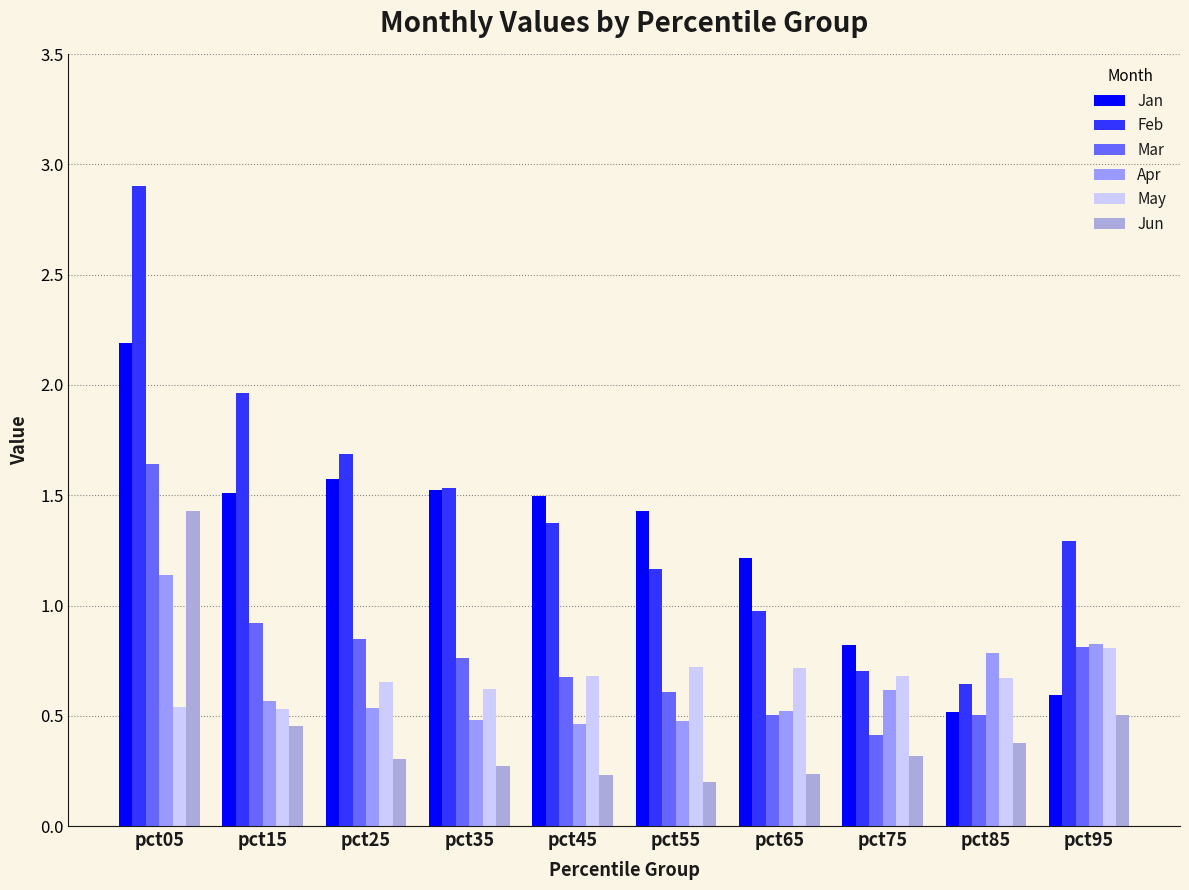

What are all the series names shown in the legend?

Jan, Feb, Mar, Apr, May, Jun